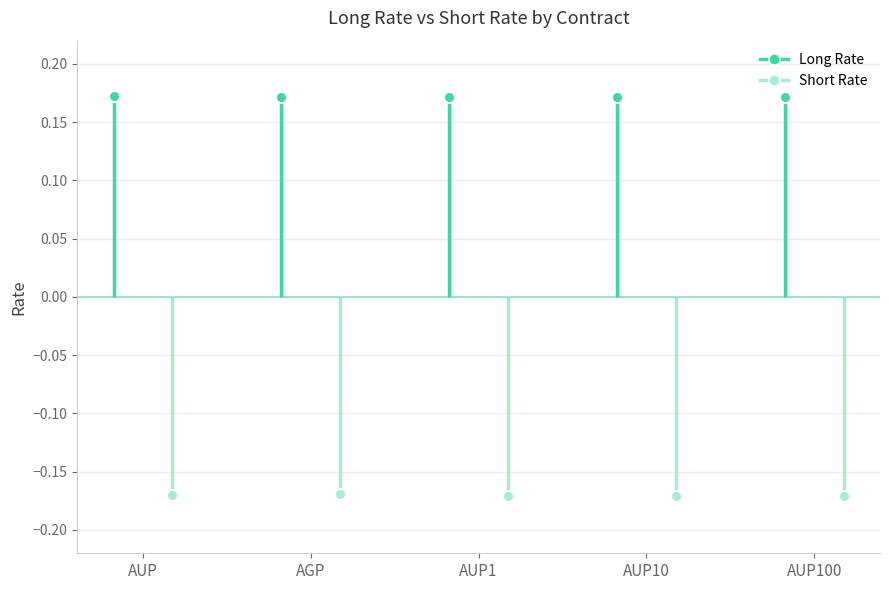

Which has a higher value, AUP100 or AUP1?

AUP100